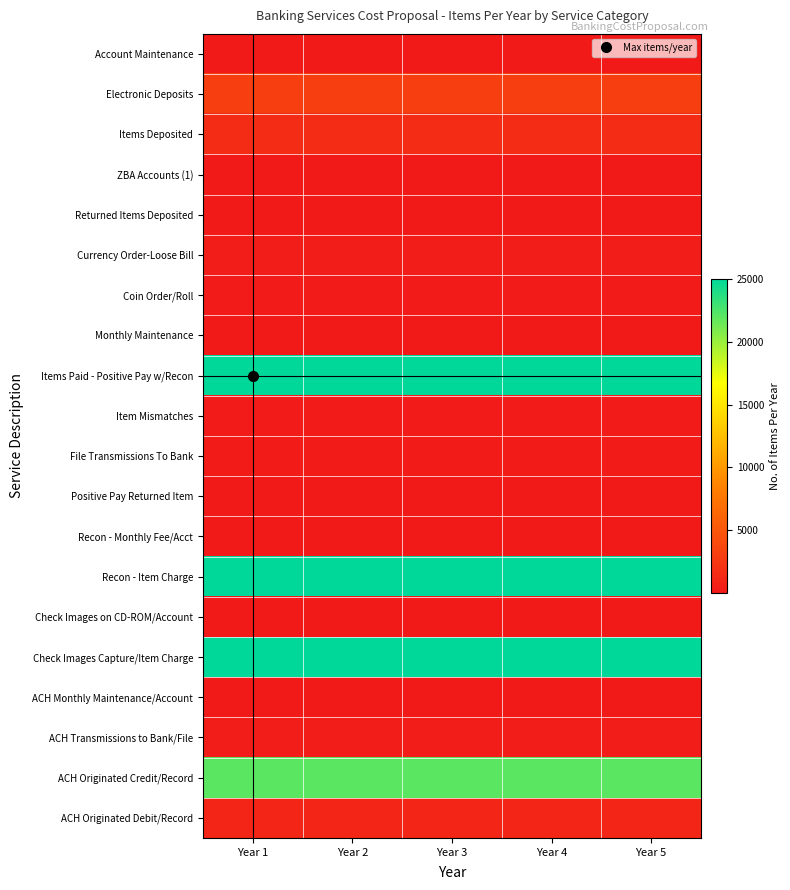

What is the smallest value displayed?

12